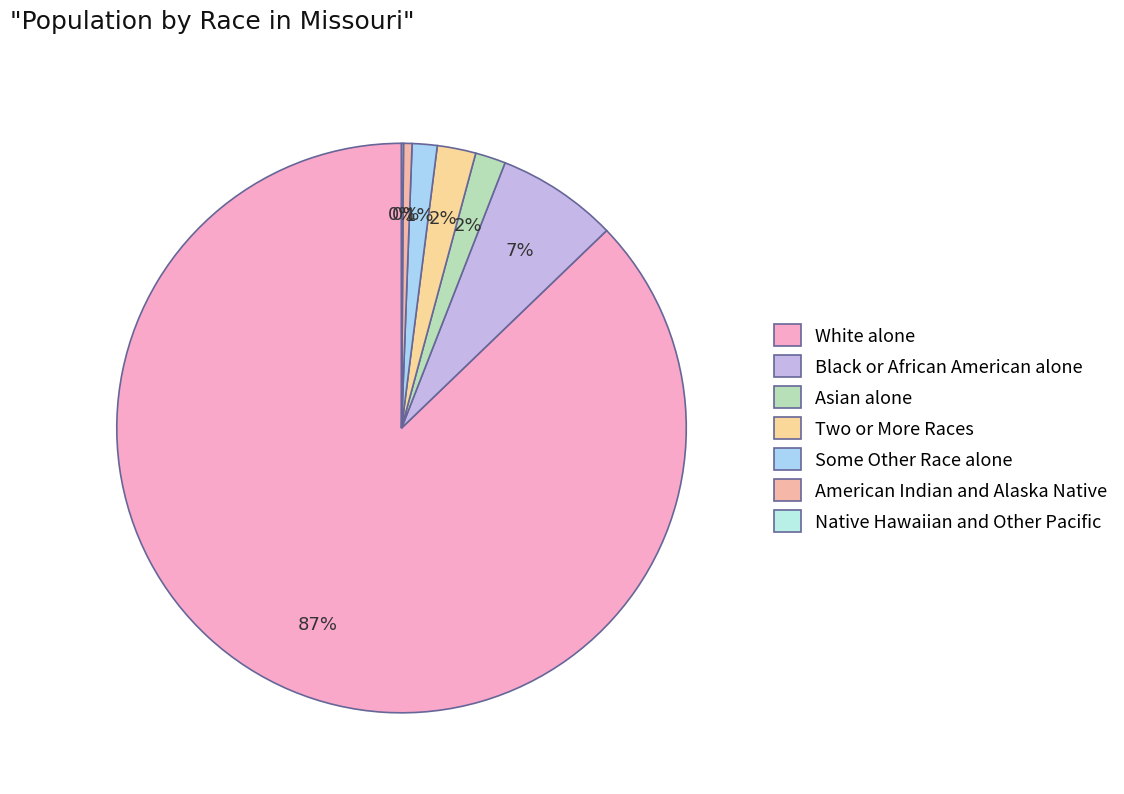

Is American Indian and Alaska Native the majority of the pie?

No